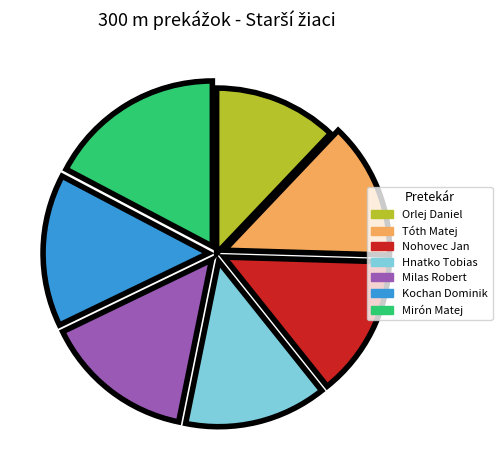

Combined, do Milas Robert and Tóth Matej account for over 50%?

No